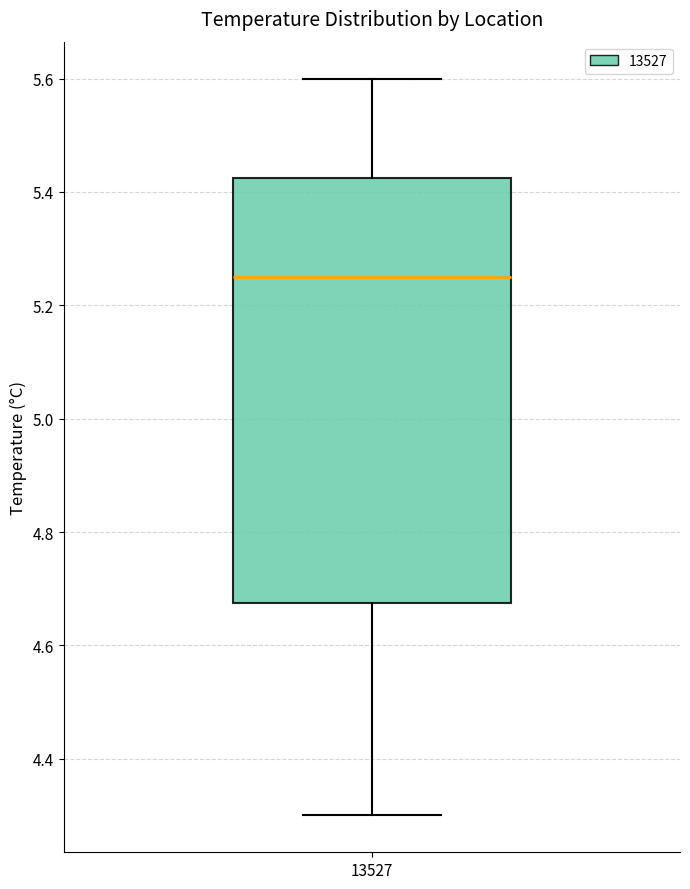

Read this box plot against the y-axis: the position of the median line, the range covered by the box, and the ends of both whiskers. The values are not printed on the chart, so give them approximately, as read against the axis.

median 5.26, box 4.68 to 5.42, whiskers 4.30 to 5.60